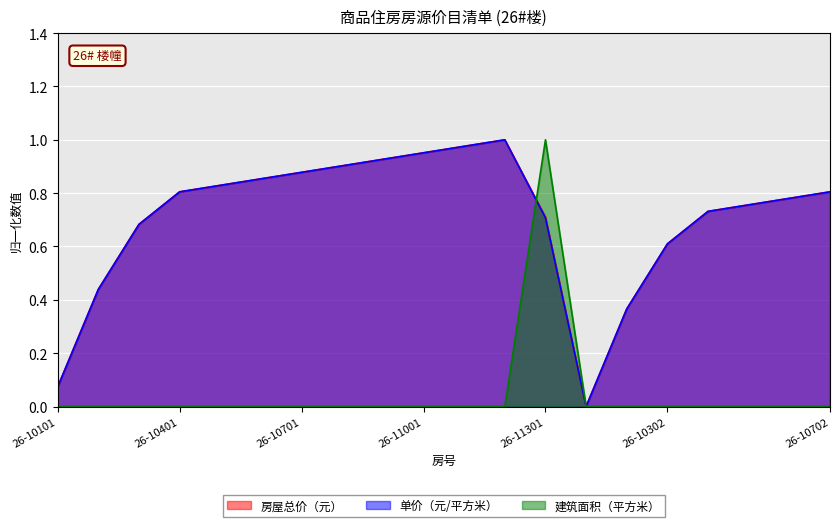

Rank the series at 26-10302 from highest to lowest value.

房屋总价（元）, 单价（元/平方米）, 建筑面积（平方米）